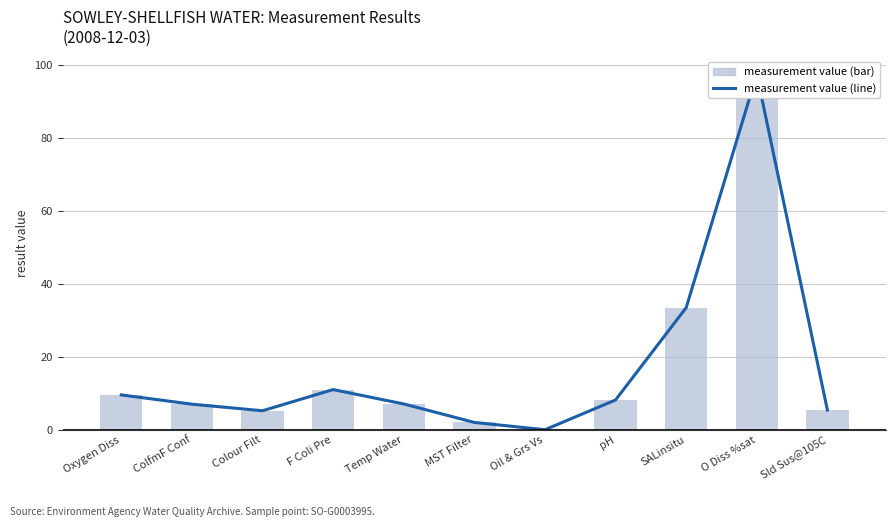

Reading right to left, what are all the values shown in this chart?

measurement value (line): 5.4	97.4	33.4	8.2	0.0	2.0	7.1	11.0	5.2	7.0	9.5
measurement value (bar): 5.4	97.4	33.4	8.2	0.0	2.0	7.1	11.0	5.2	7.0	9.5